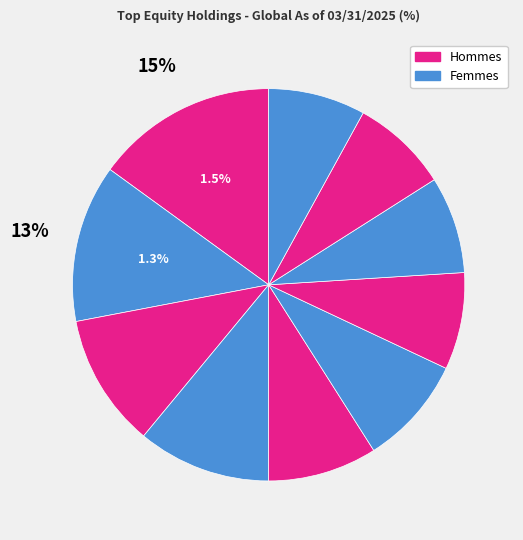

To the nearest percent, what portion does Sanofi SA represent?

9%